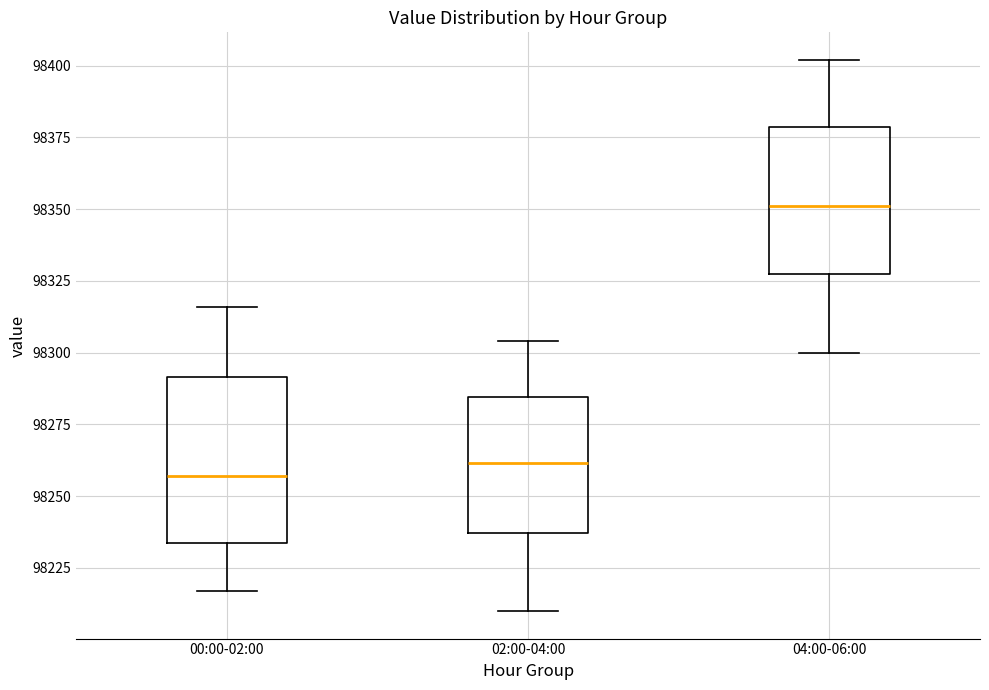

Reading left to right, read every box against the y-axis: the position of its median line, the range the box covers, and the ends of its whiskers. The values are not printed on the chart, so give them approximately, as read against the axis.

00:00-02:00: median 98255, box 98235 to 98290, whiskers 98215 to 98315
02:00-04:00: median 98260, box 98235 to 98285, whiskers 98210 to 98305
04:00-06:00: median 98350, box 98325 to 98380, whiskers 98300 to 98400